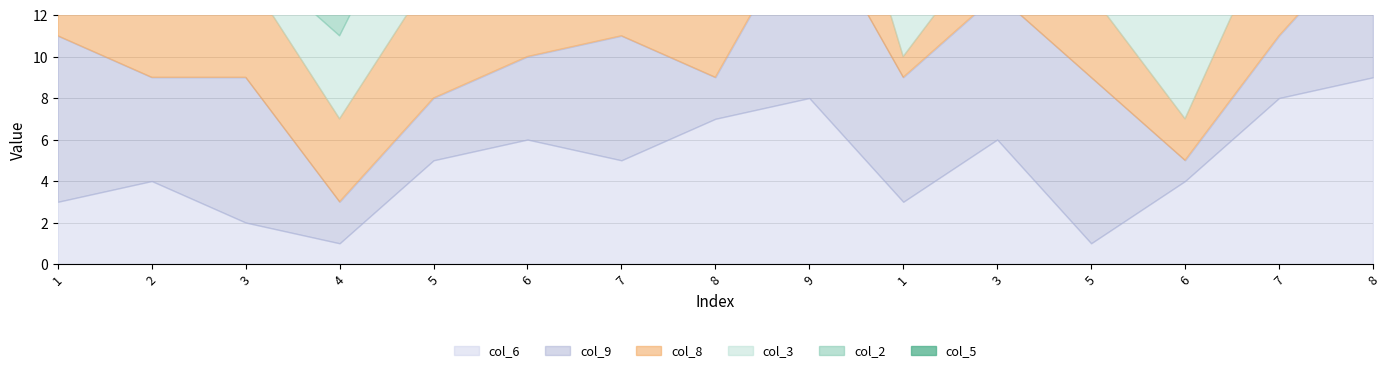

Which series has the largest total across all categories?

col_5